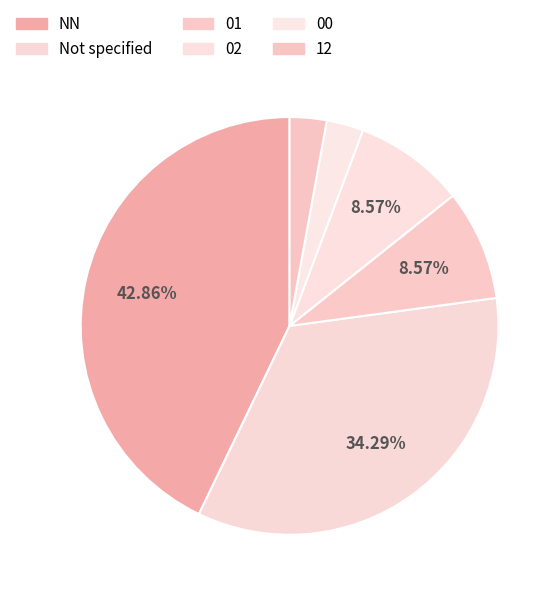

How many slices are in this pie chart?

6